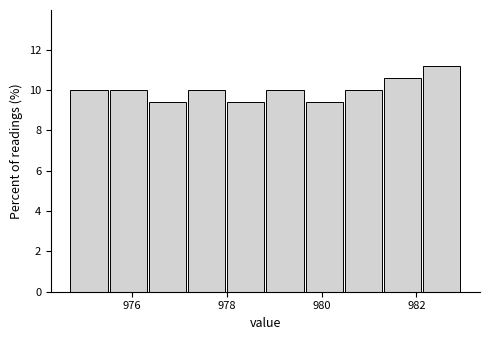

How tall is the bar that spans 974.8 to 975.6 on the x-axis? Neither the bar edges nor the heights are printed on the chart, so give them approximately, as read against the axes.

10.0